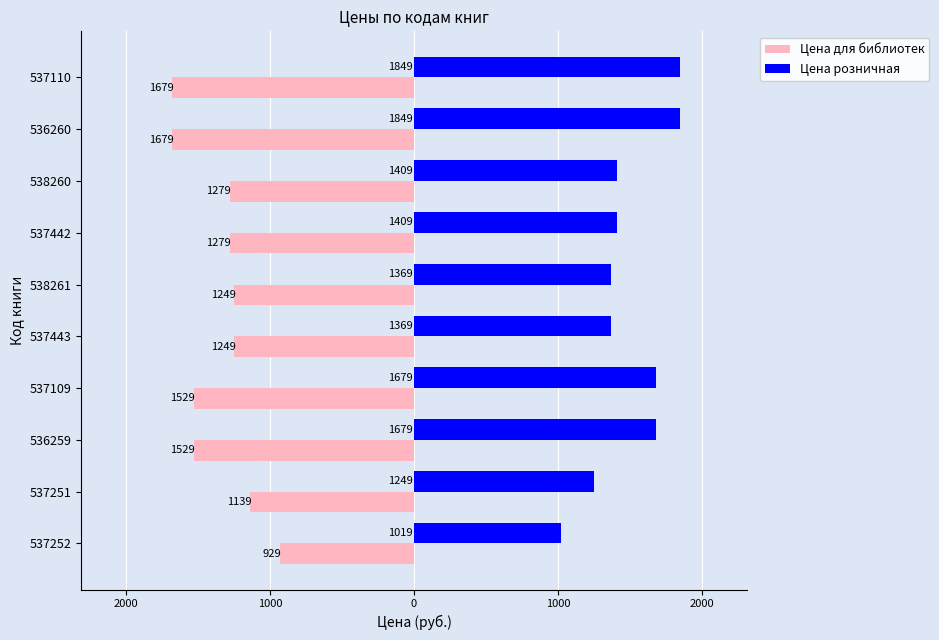

Reading left to right, transcribe all the data shown in this chart.

Цена для библиотек: -929	-1139	-1529	-1529	-1249	-1249	-1279	-1279	-1679	-1679
Цена розничная: 1019	1249	1679	1679	1369	1369	1409	1409	1849	1849